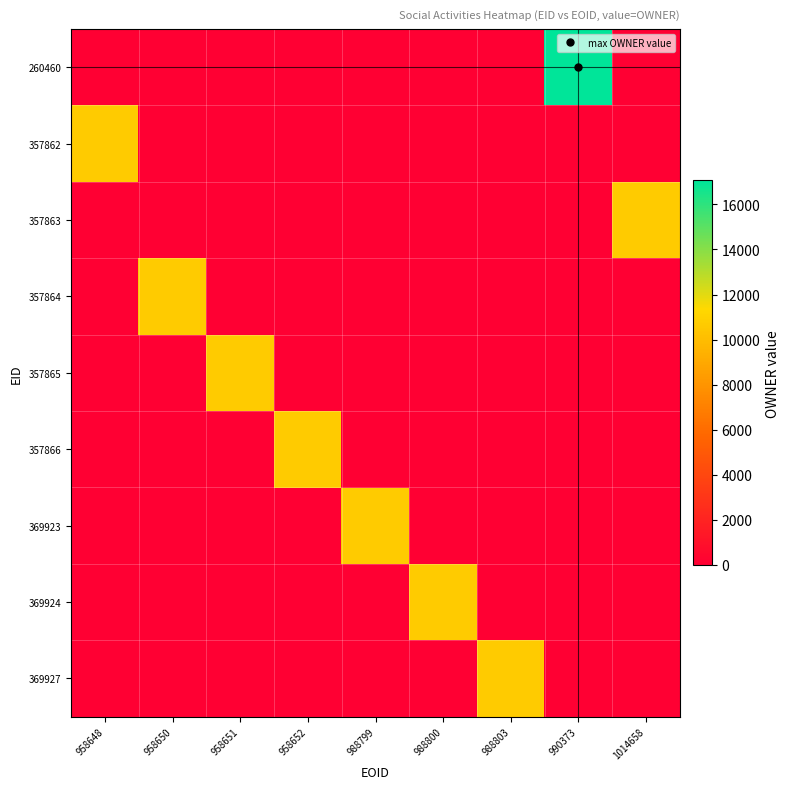

Which series has the largest range (max minus min)?

260460